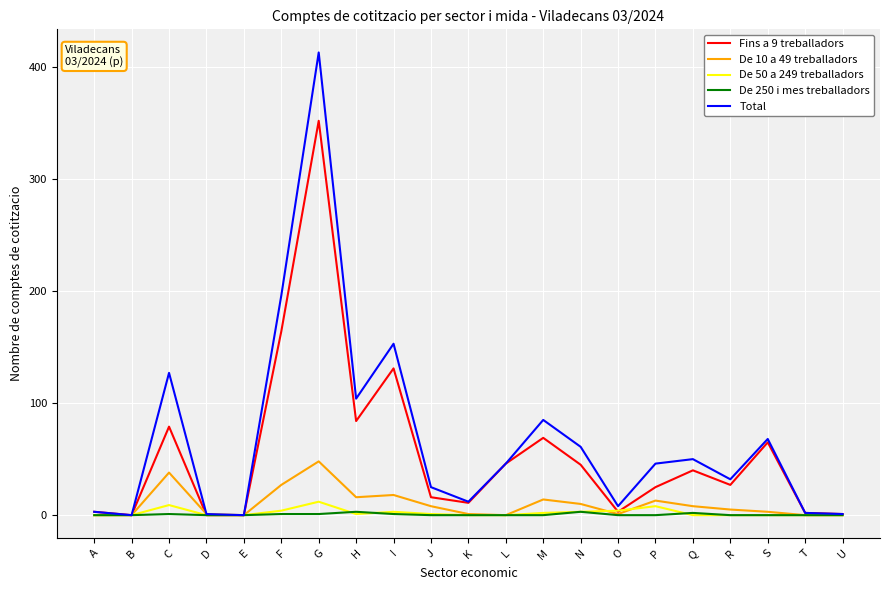

At which category is the sum across all series the highest?

G